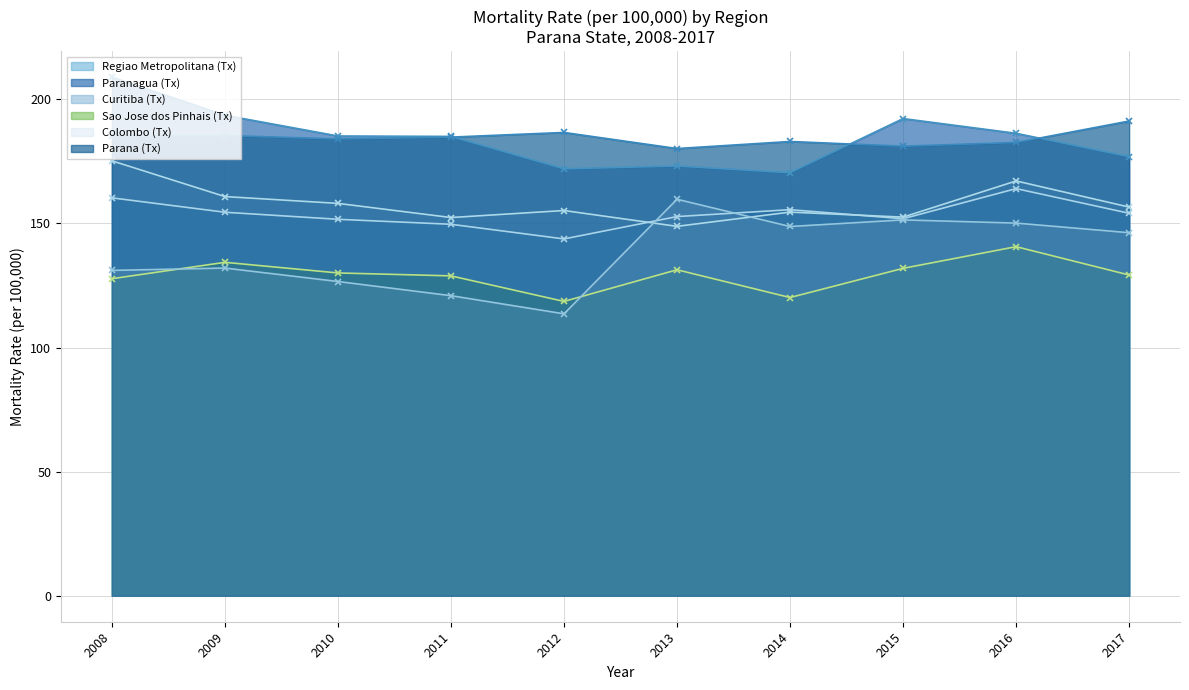

What is the difference between the highest and lowest values at 2015?

60.3